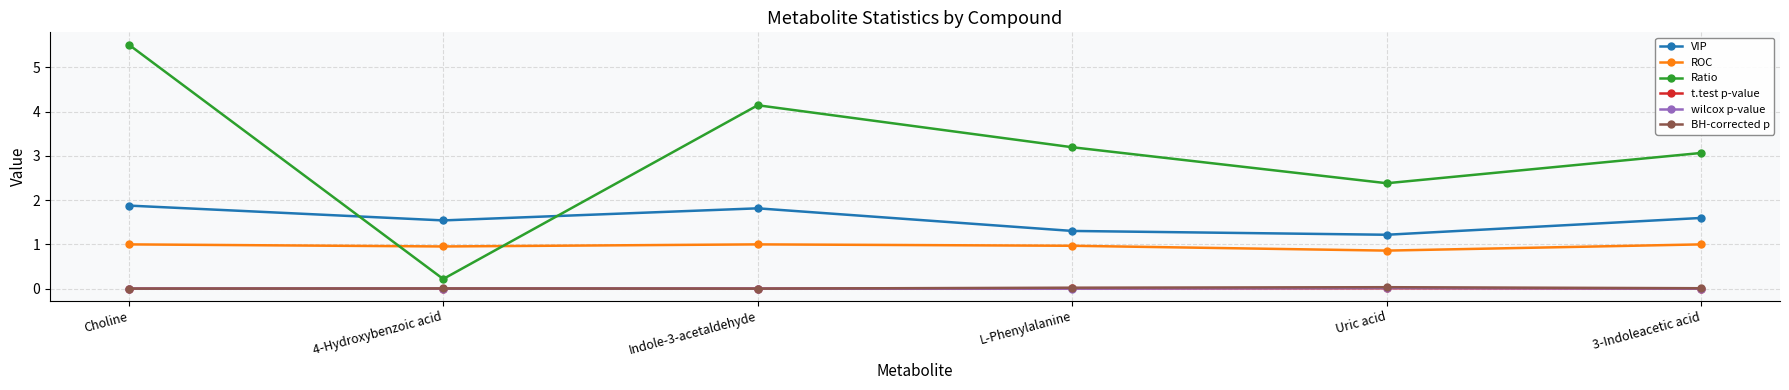

How many lines are shown in the chart?

6